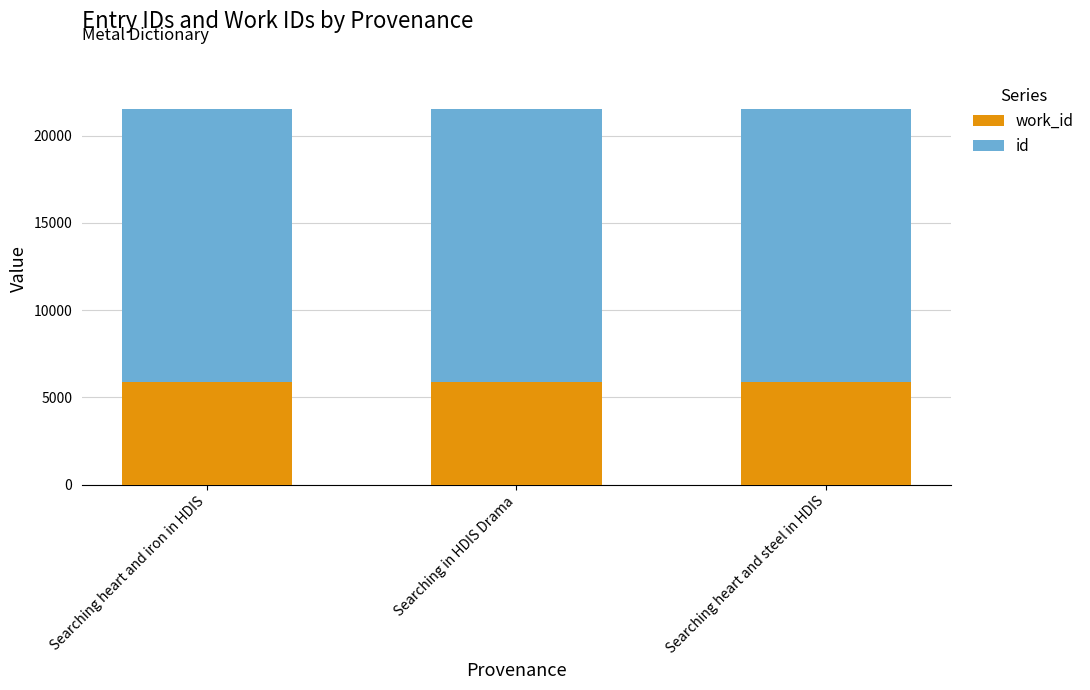

What is the total value across all series at Searching in HDIS Drama?

21508